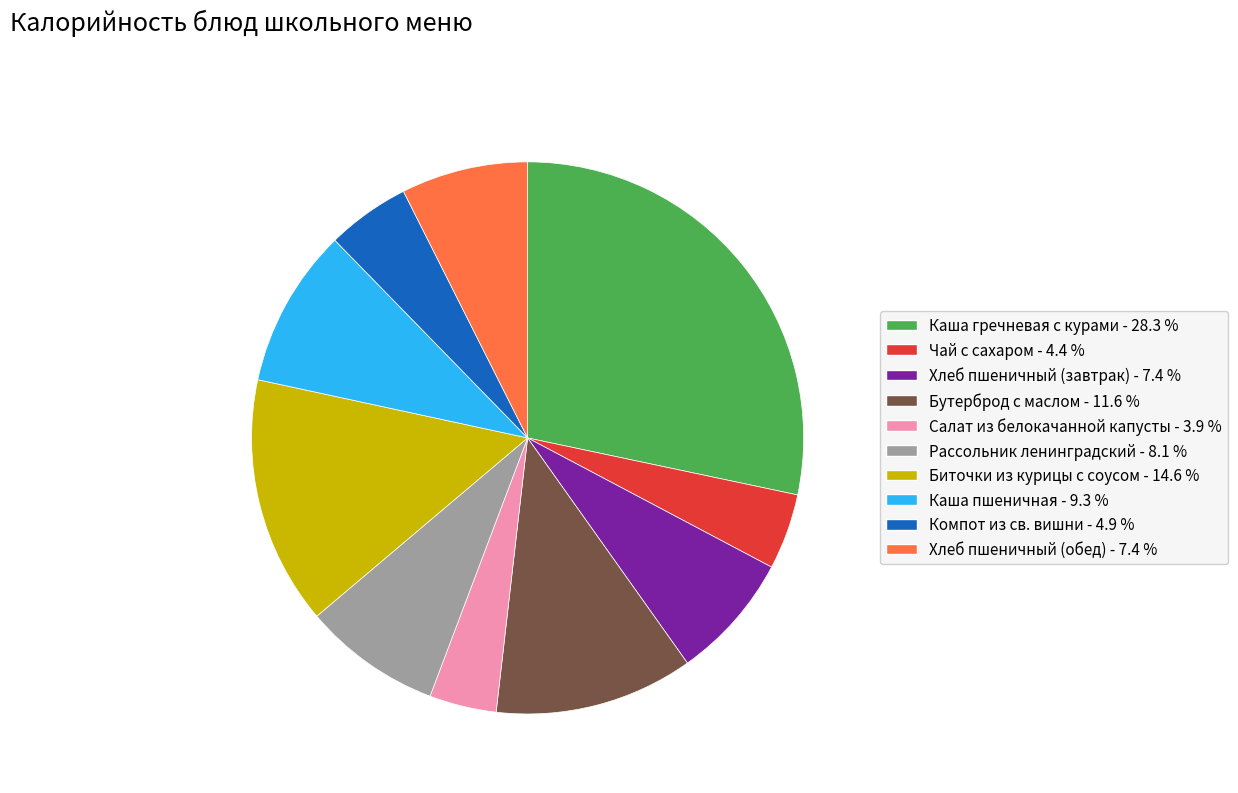

True or false: Бутерброд с маслом accounts for 12% of the total.

True